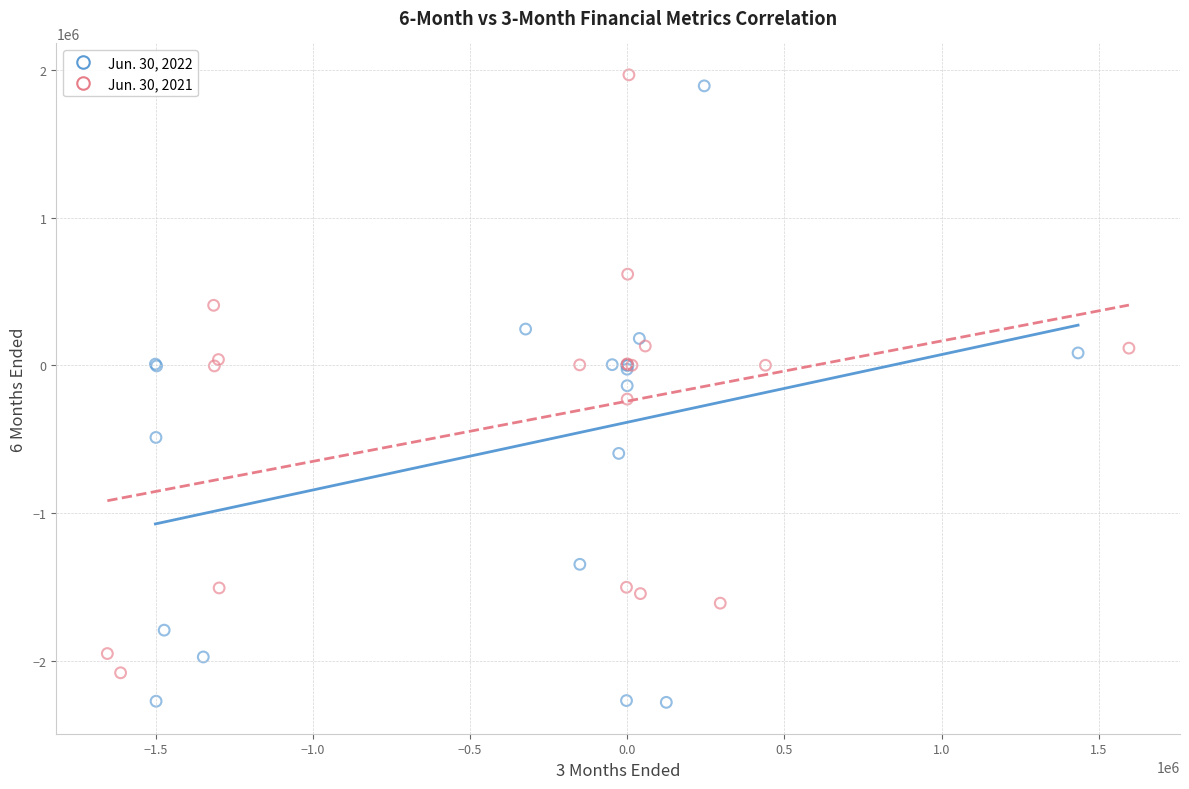

Which series reaches the maximum Y coordinate?

Jun. 30, 2021